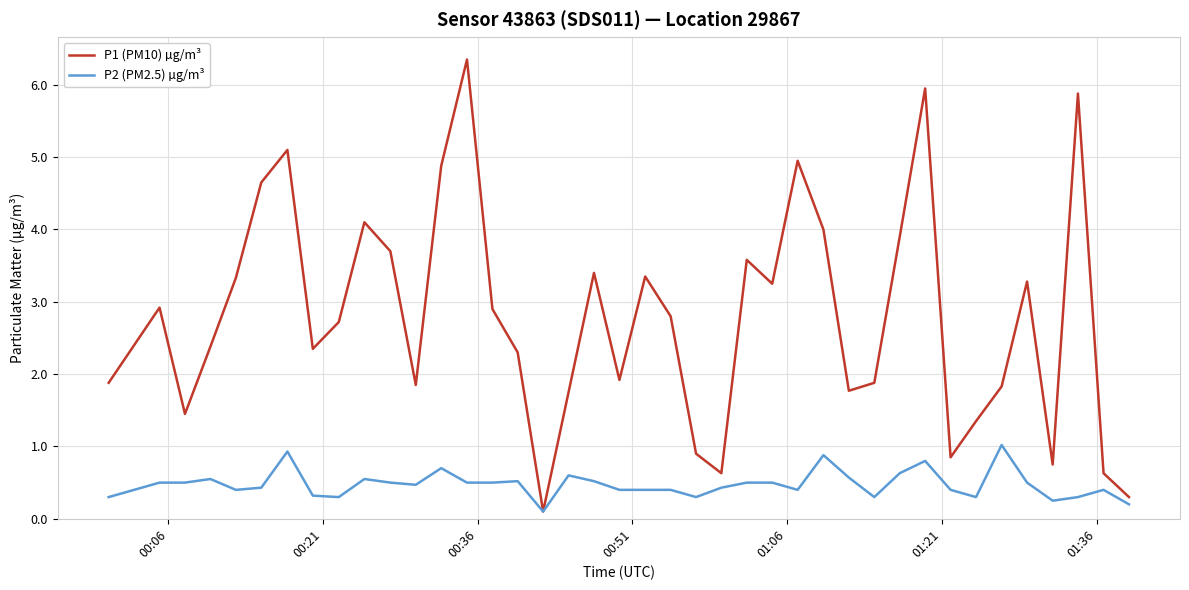

Which series has the largest total across all categories?

P1 (PM10) µg/m³